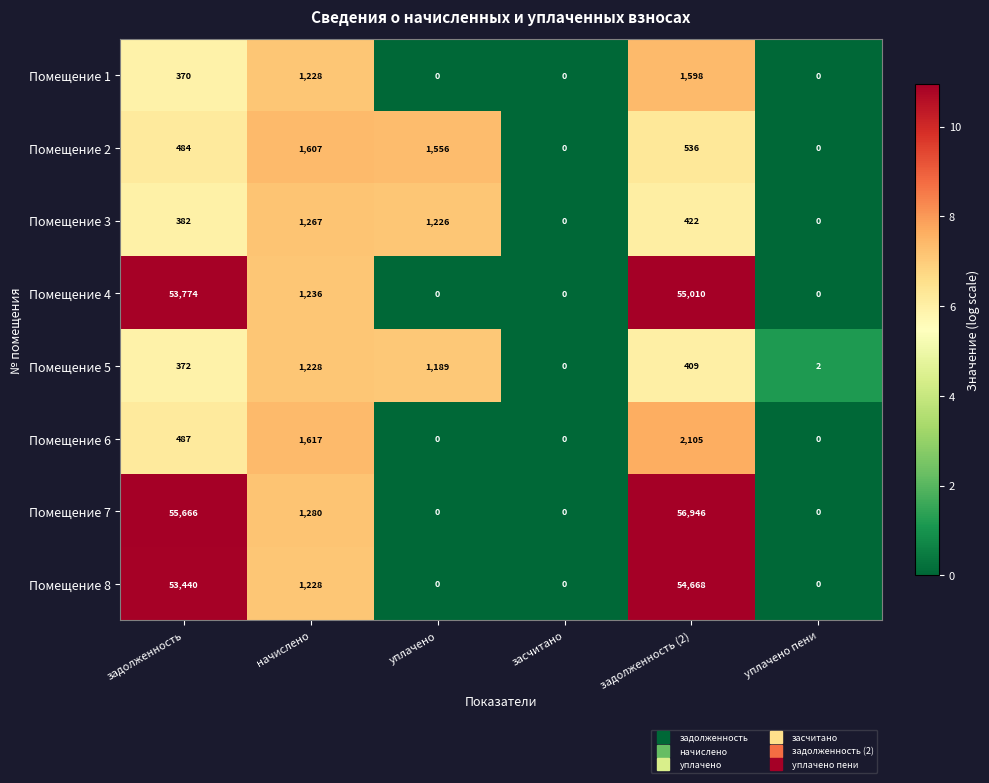

What is the difference between the highest and lowest values at задолженность (2)?

56537